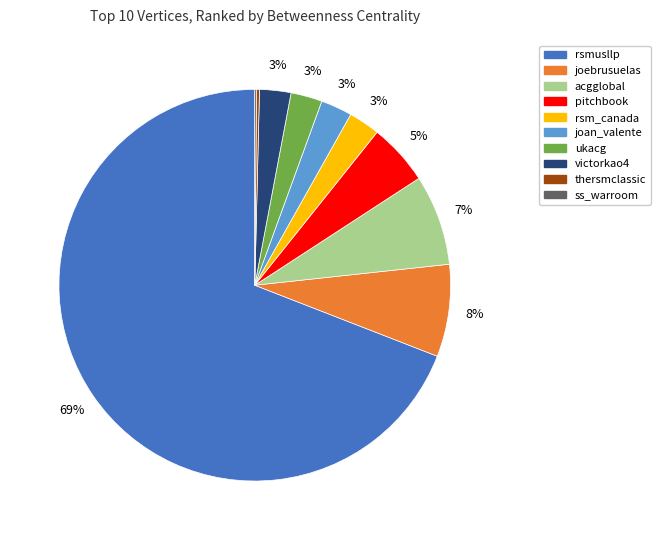

Between joebrusuelas and rsmusllp, which is larger?

rsmusllp